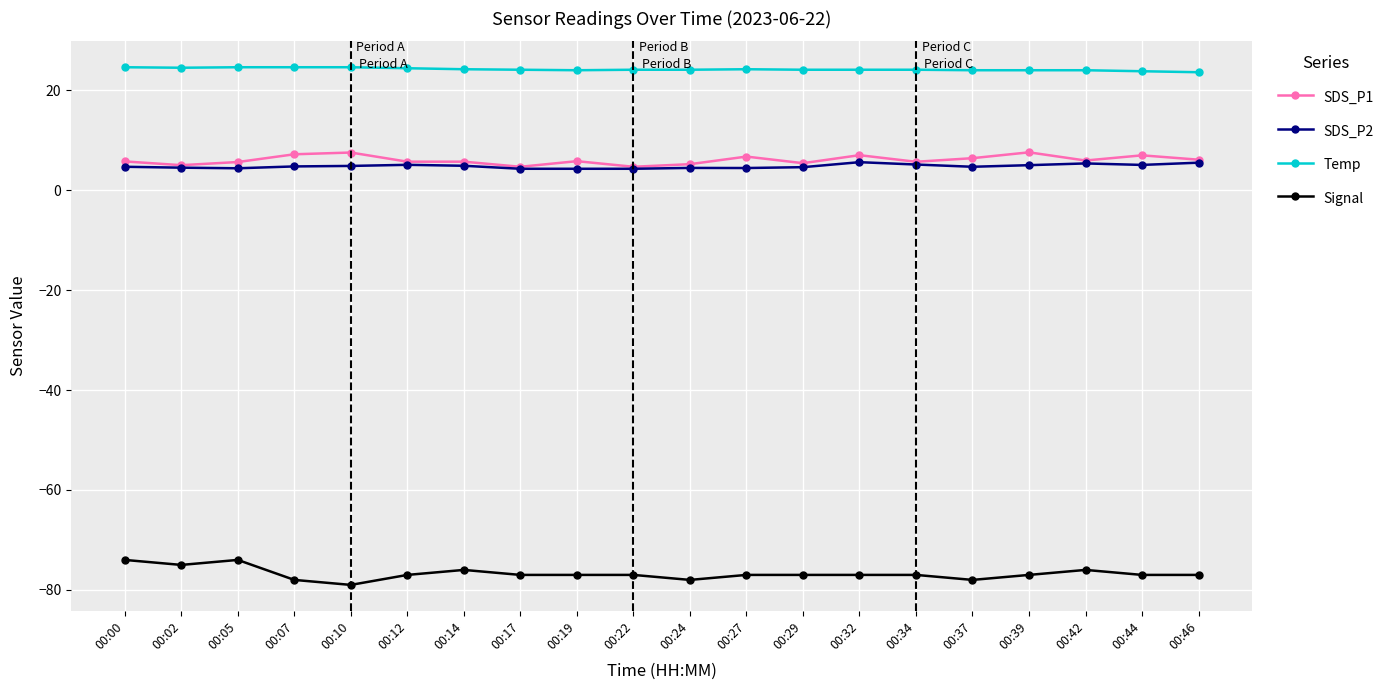

What is the spread (max minus min) of values at 00:44?

100.8